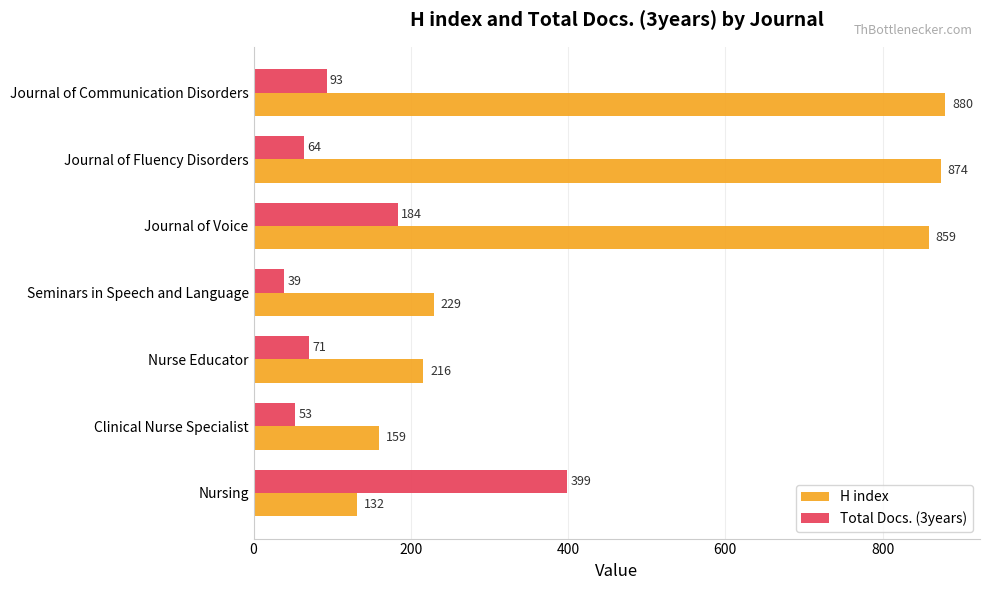

What are all the series names shown in the legend?

H index, Total Docs. (3years)